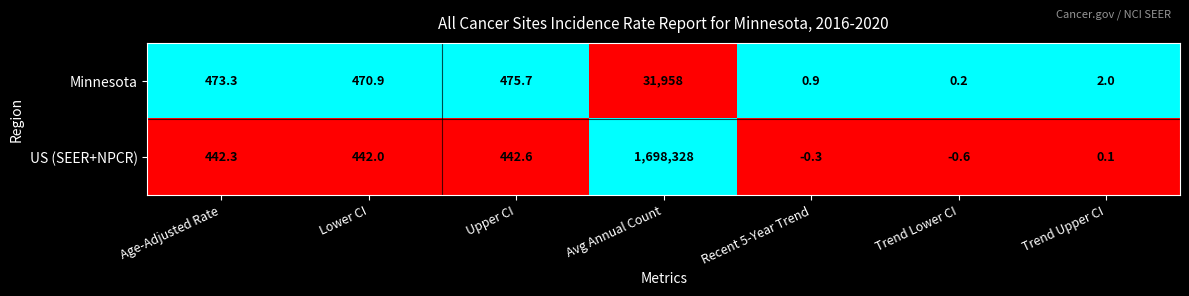

What is the maximum value shown in the chart?

1698328.0